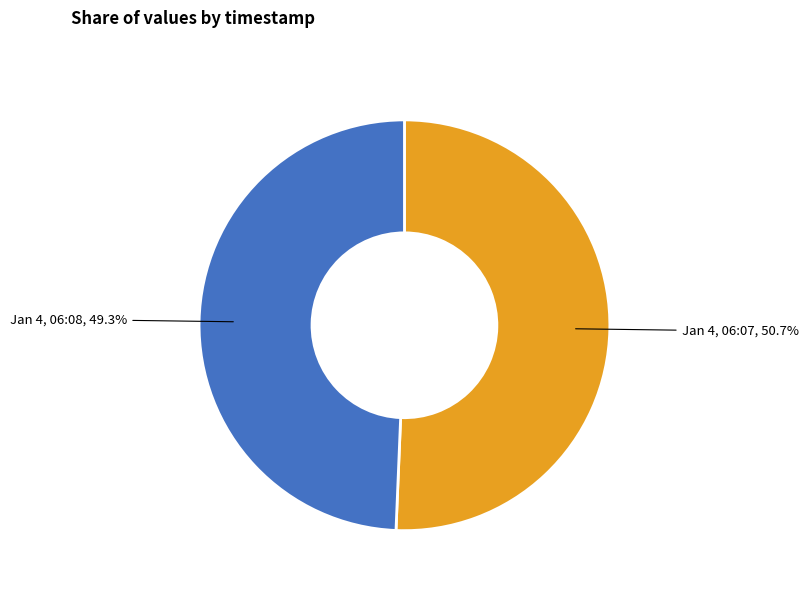

Rank the categories by value from highest to lowest.

Jan 4, 06:07, Jan 4, 06:08